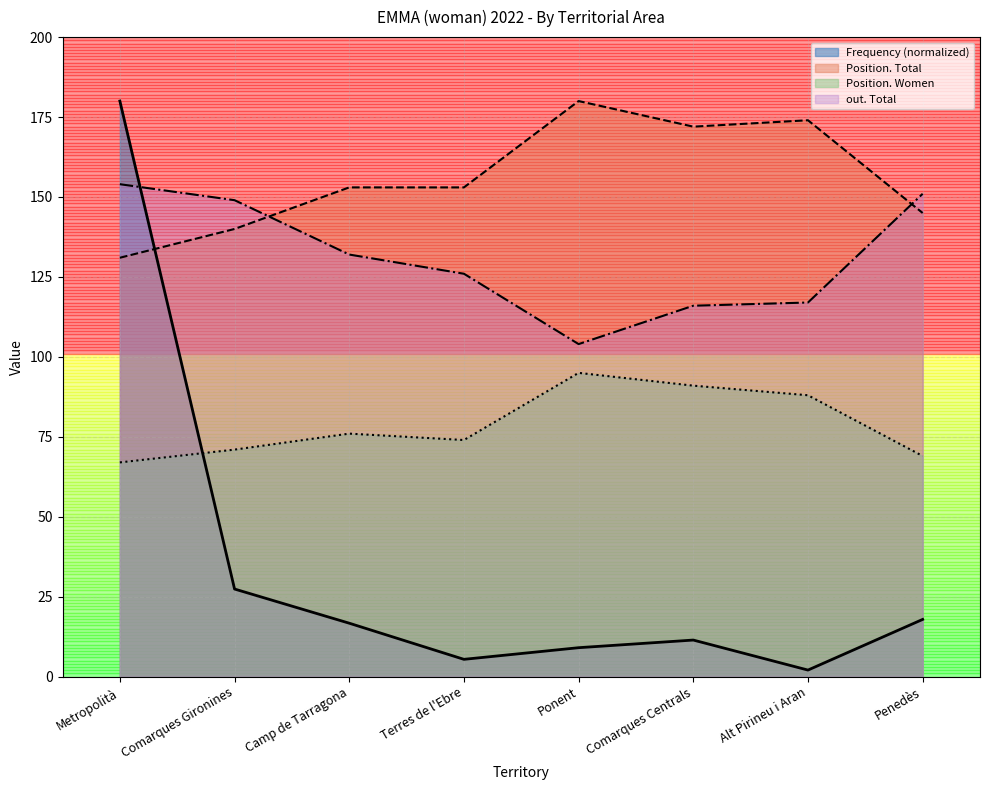

How many lines are shown in the chart?

4